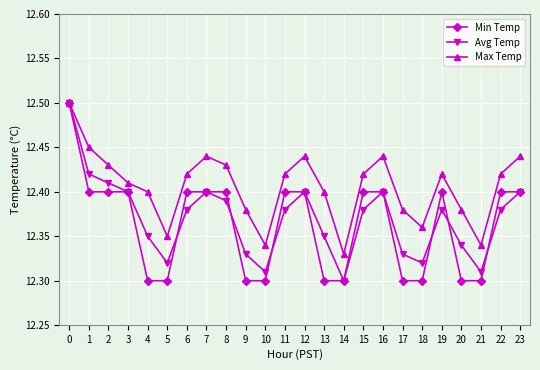

True or false: Min Temp and Avg Temp cross at least once.

True